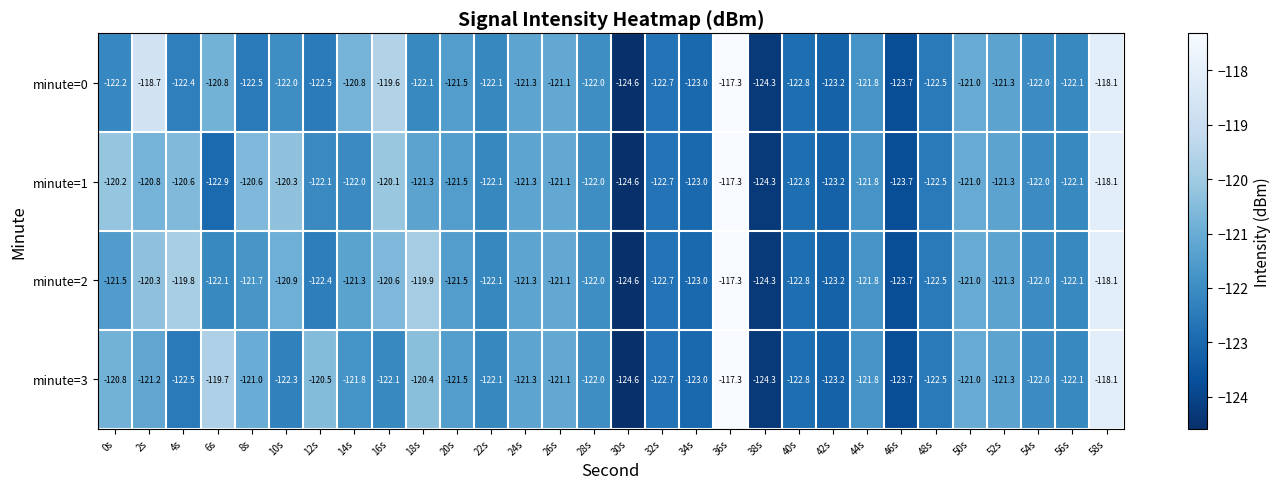

Which series has the largest total across all categories?

minute=2